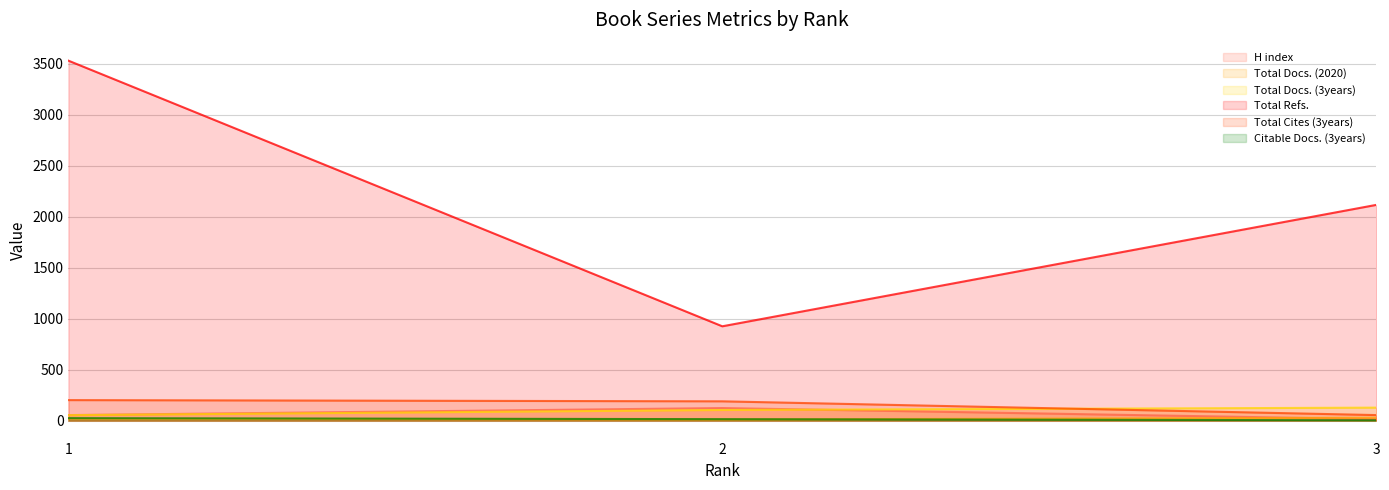

What is the sum of all Total Refs. values?

6572